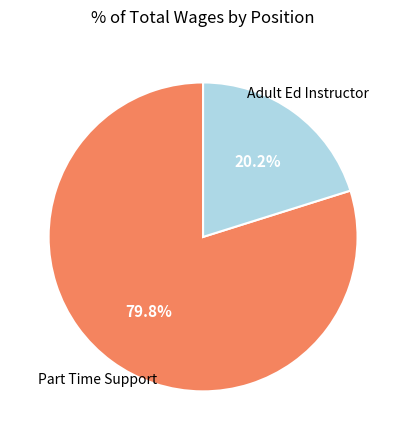

Is it true that Adult Ed Instructor is 20% of the pie?

True